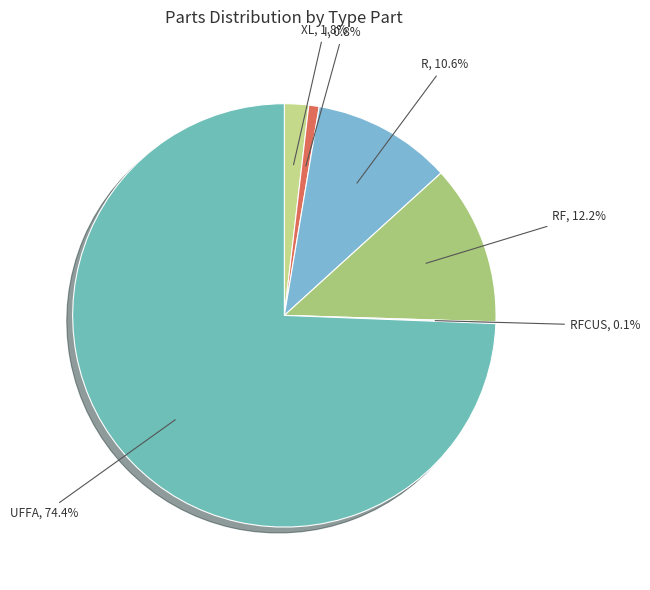

Which slice represents more than half of the pie?

UFFA